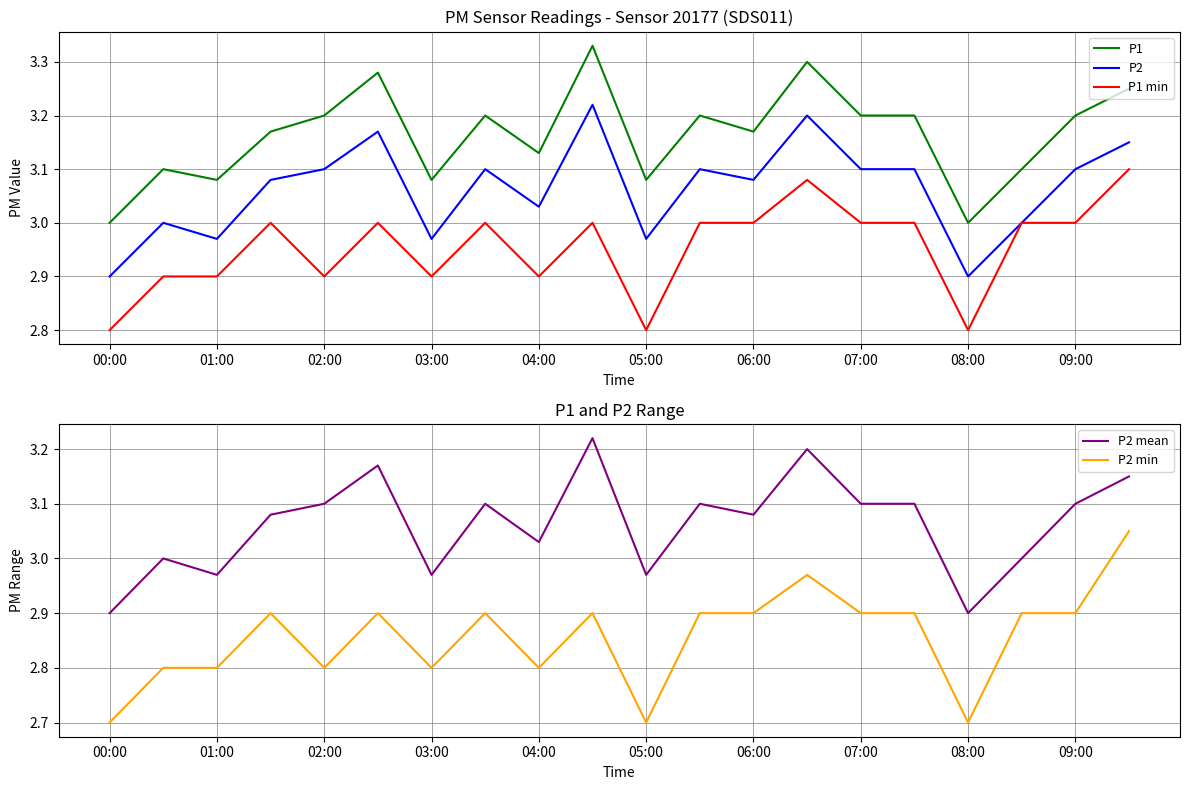

Which series has the widest spread of values?

P2 min